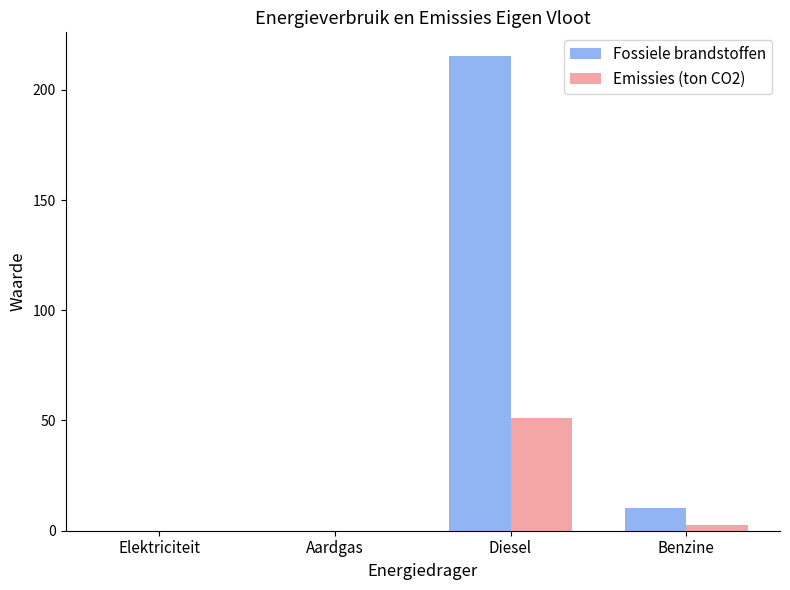

Which category has the highest value across all series?

Diesel